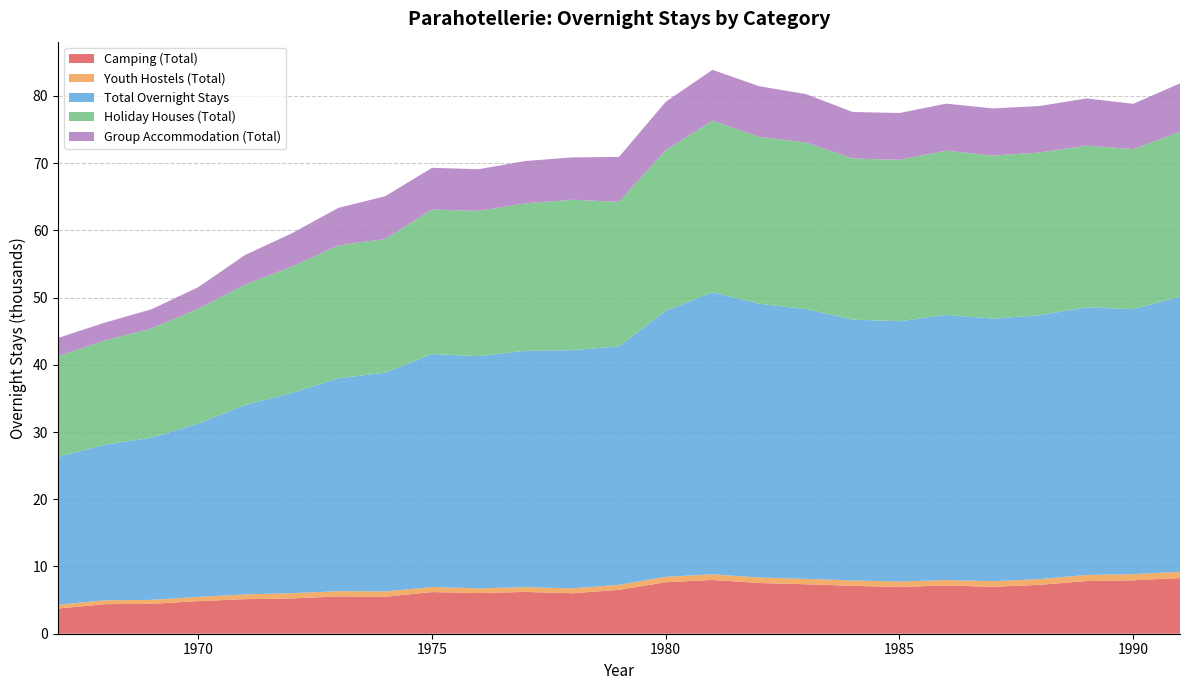

Reading left to right, what are all the values shown in this chart?

Camping (Total): 3.8	4.4	4.5	4.8	5.1	5.2	5.5	5.5	6.2	6.0	6.2	6.0	6.5	7.7	8.0	7.5	7.4	7.1	7.0	7.2	7.0	7.3	7.8	7.9	8.3
Youth Hostels (Total): 0.5	0.6	0.6	0.6	0.7	0.8	0.8	0.8	0.8	0.7	0.7	0.7	0.7	0.8	0.8	0.8	0.8	0.8	0.8	0.8	0.8	0.9	0.9	0.9	0.9
Total Overnight Stays: 22.0	23.1	24.1	25.8	28.2	29.8	31.7	32.5	34.7	34.6	35.2	35.4	35.5	39.6	41.9	40.7	40.1	38.8	38.7	39.4	39.1	39.3	39.8	39.4	40.9
Holiday Houses (Total): 15.0	15.5	16.2	17.1	17.9	18.8	19.8	19.9	21.5	21.6	21.9	22.4	21.5	23.9	25.6	24.8	24.8	24.0	24.0	24.4	24.2	24.2	24.1	23.8	24.5
Group Accommodation (Total): 2.7	2.7	2.9	3.2	4.4	5.0	5.6	6.3	6.2	6.2	6.3	6.3	6.7	7.2	7.5	7.5	7.2	6.9	7.0	7.0	7.0	6.9	7.0	6.7	7.2